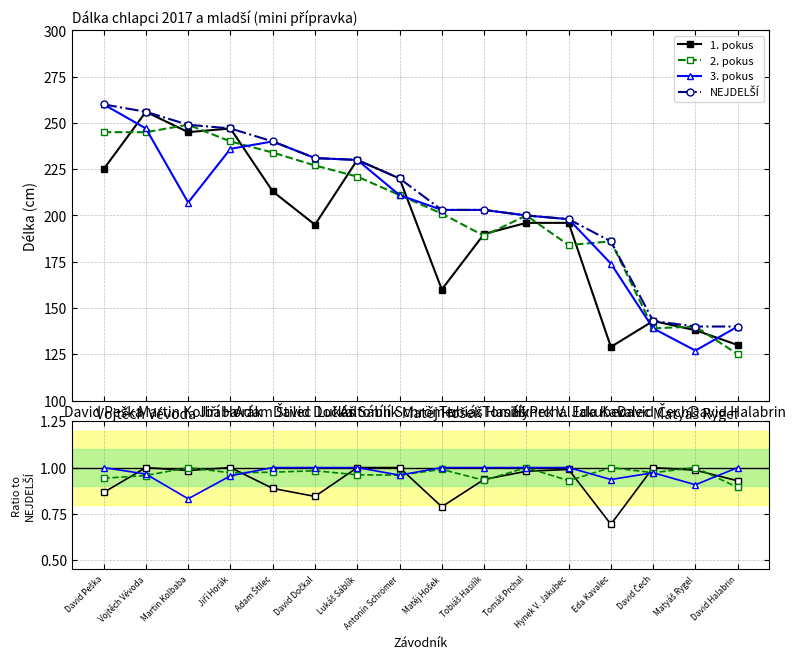

What is the difference between the maximum and minimum values in the 1. pokus series?

0.3